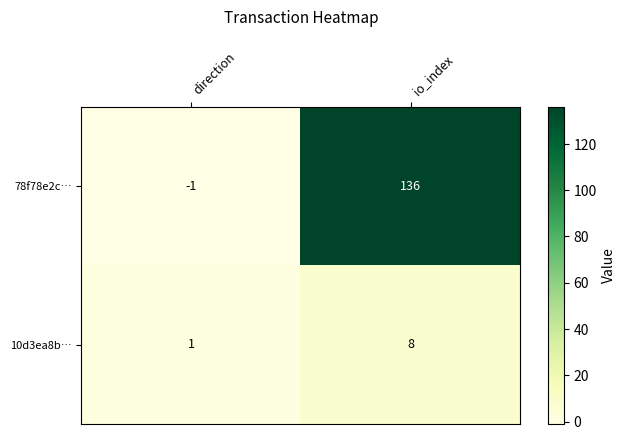

Rank the series by their maximum value, from lowest to highest.

10d3ea8b…, 78f78e2c…